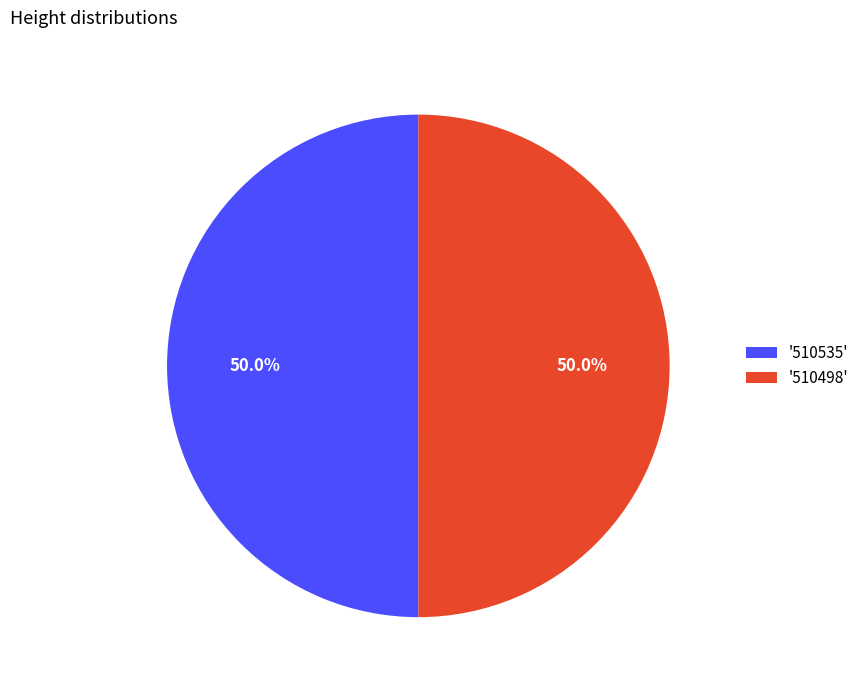

Do '510535' and '510498' together represent more than half of the pie?

Yes